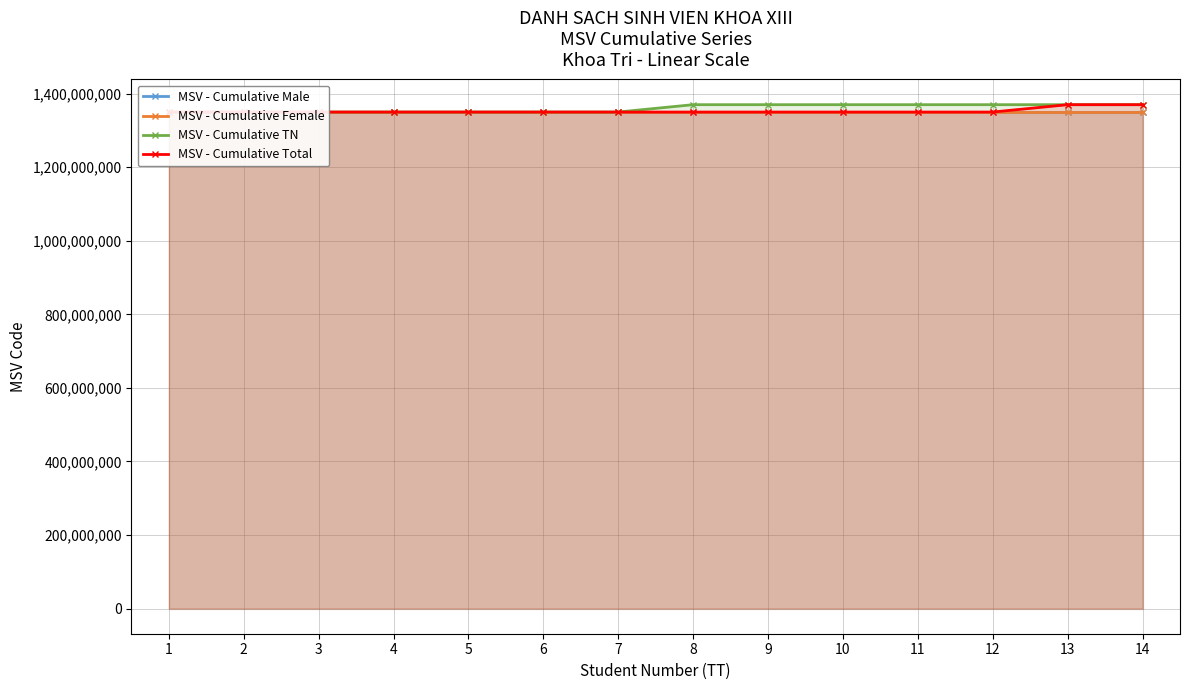

What is the approximate value of MSV - Cumulative Male at 8?

1350000039